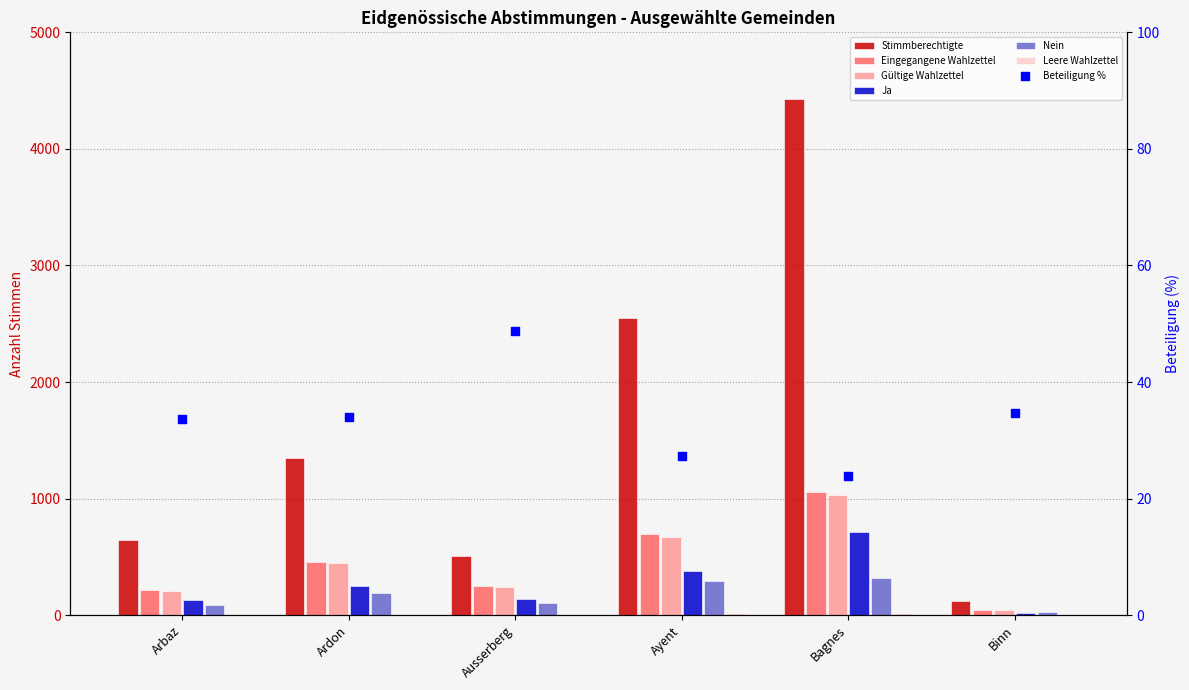

At how many categories does at least one series exceed 3679?

1